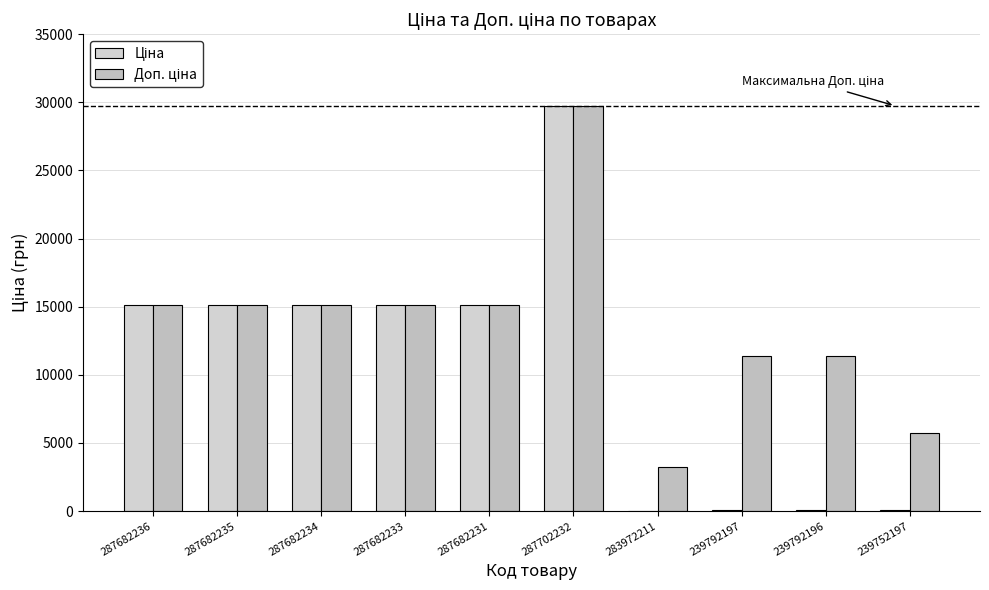

List the series in order of their peak value, lowest first.

Ціна, Доп. ціна